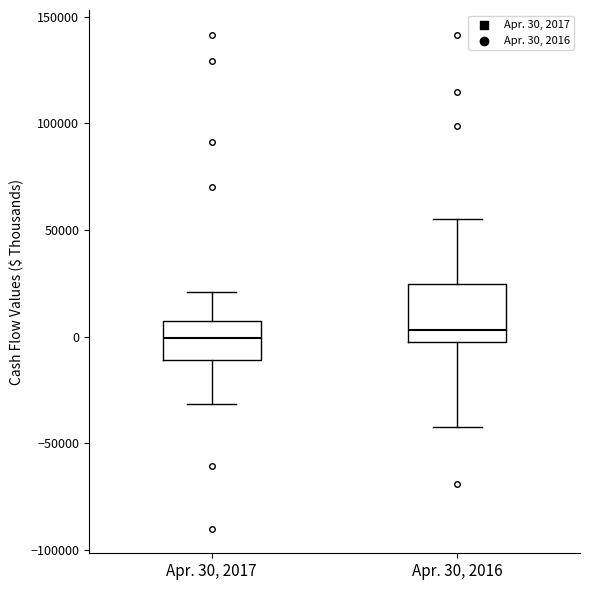

Reading left to right, transcribe this box plot: for each box, give where its median line is, the range the box spans, and where its two whiskers end, as read against the y-axis. The values are not printed on the chart, so give them approximately, as read against the axis.

Apr. 30, 2017: median 0, box -10000 to 5000, whiskers -30000 to 20000
Apr. 30, 2016: median 5000, box -5000 to 25000, whiskers -45000 to 55000